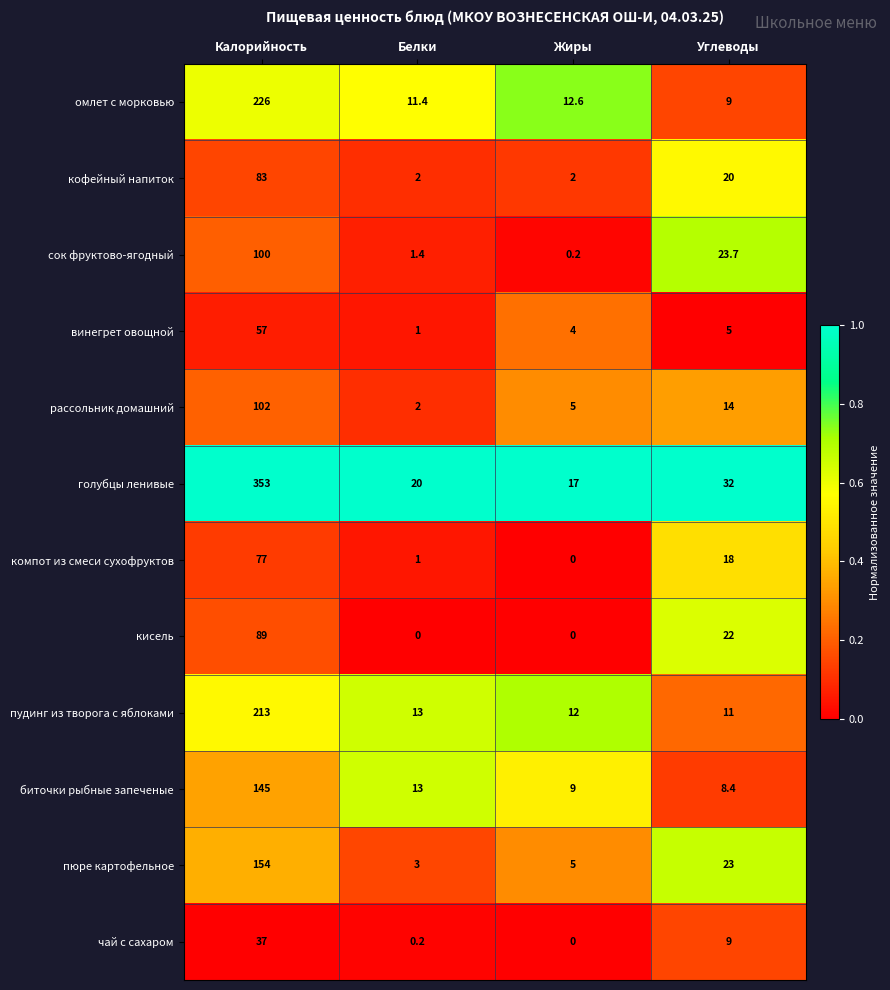

How many distinct data groups are displayed?

12